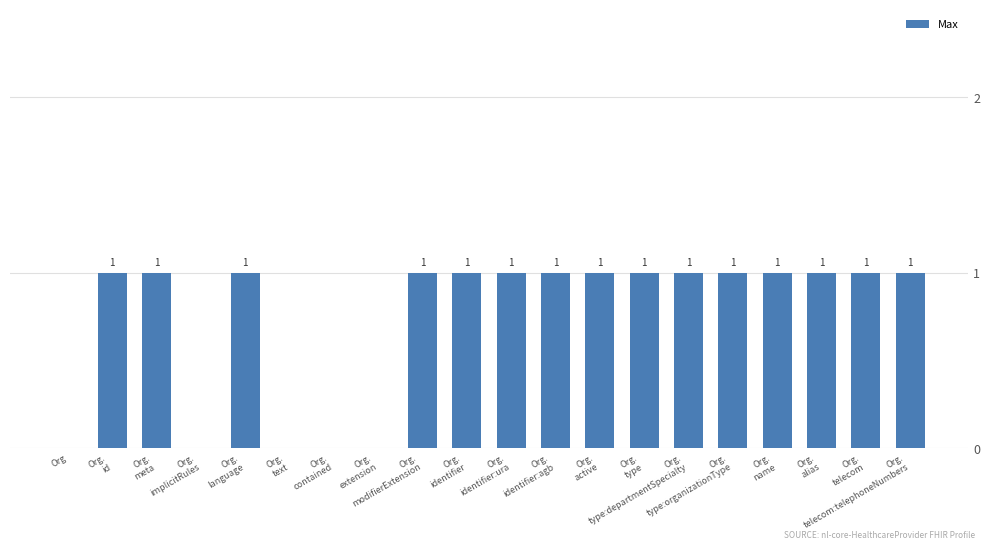

What is the sum of all values?

15